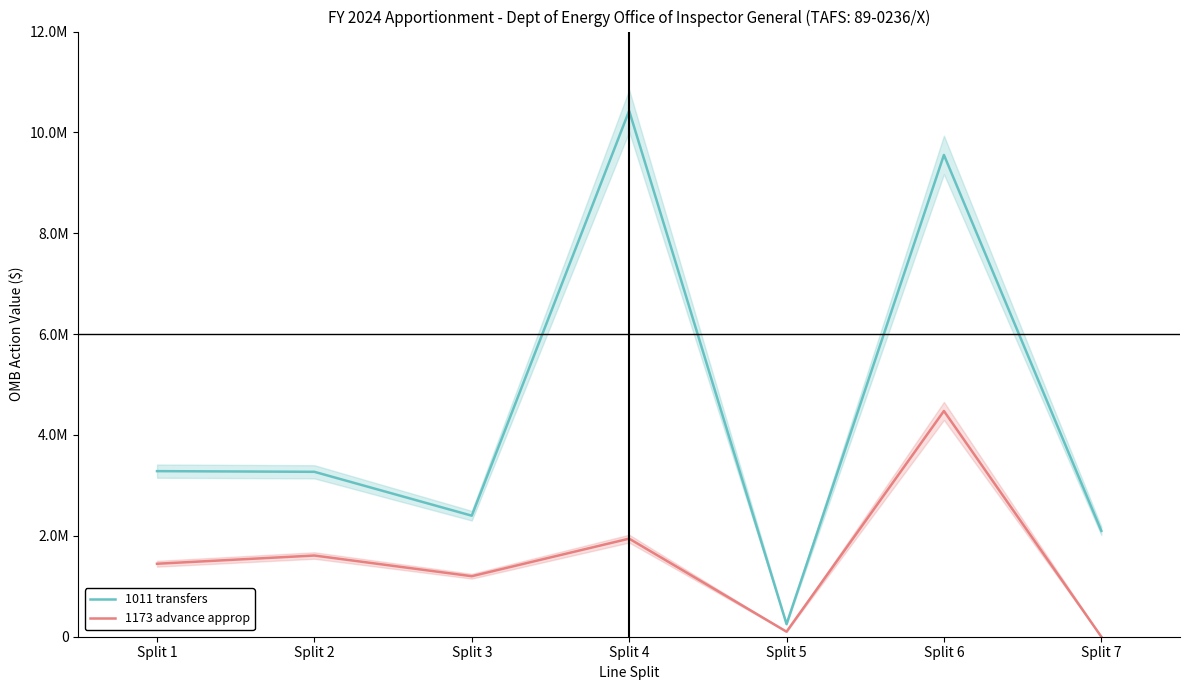

Does the chart have visible grid lines?

No